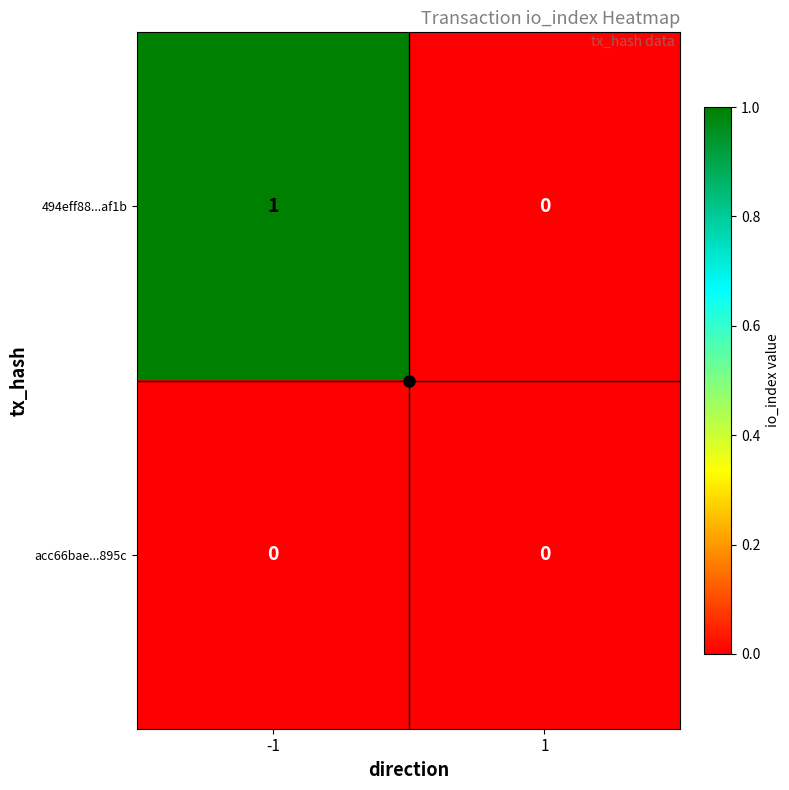

What is the spread (max minus min) of values at -1?

1